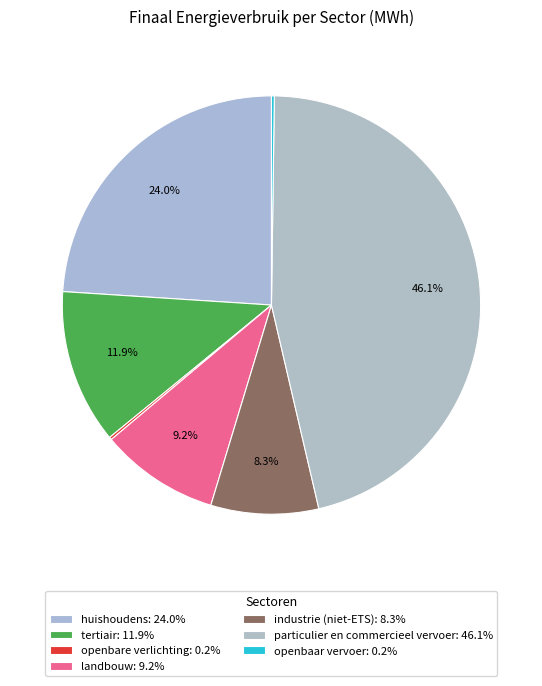

The industrie (niet-ETS) slice represents 8% of the pie. True or false?

True